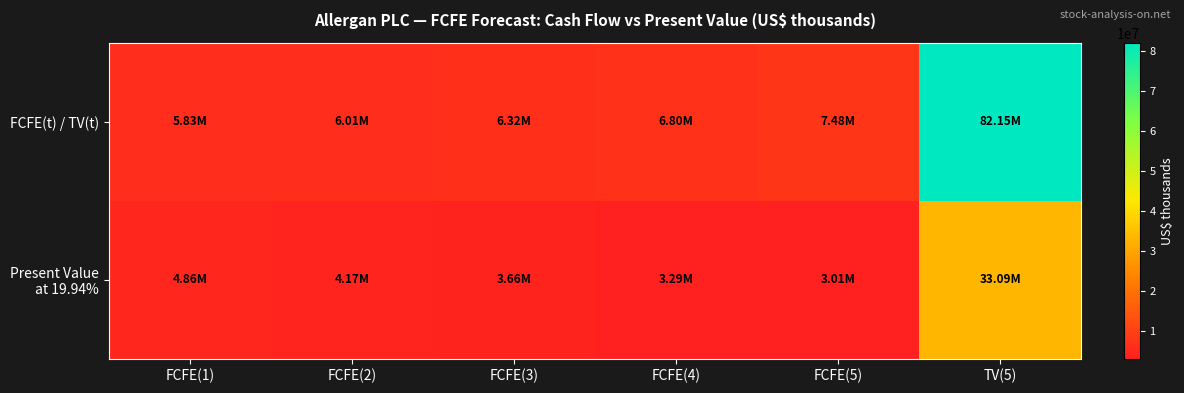

Which label corresponds to the largest value in the chart?

TV(5)